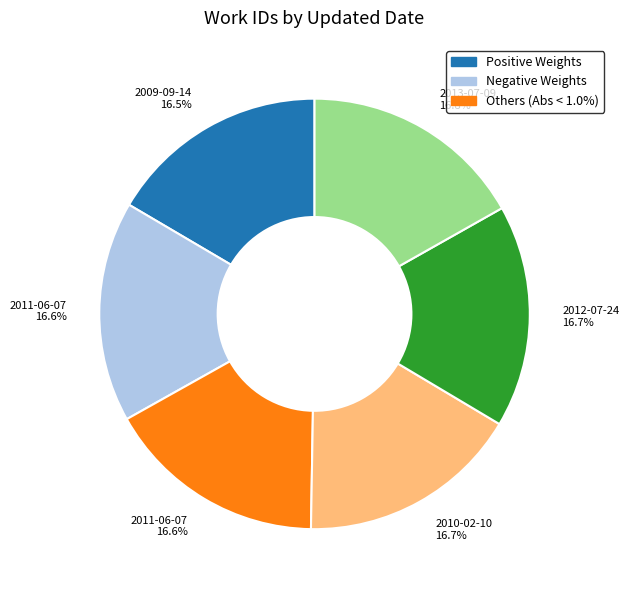

Does any single category account for the majority?

No